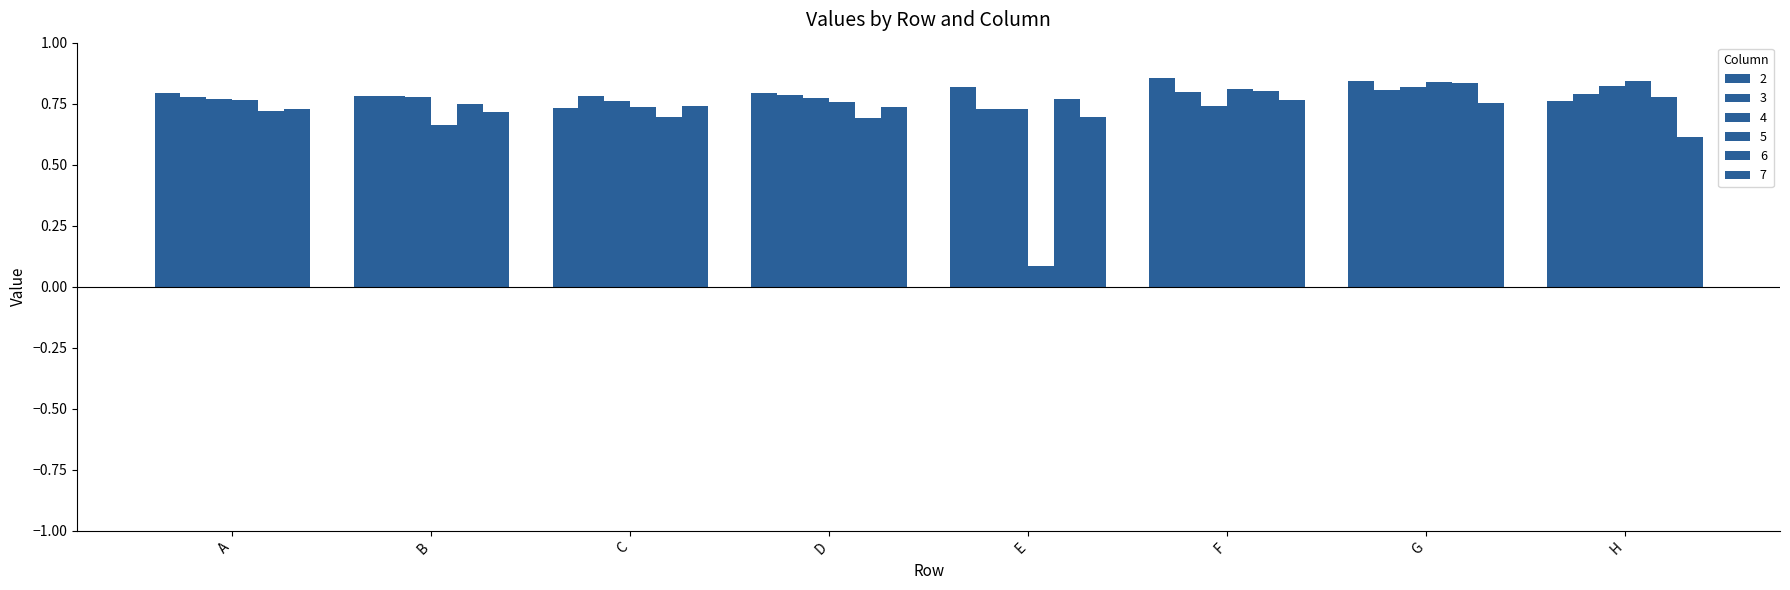

How many bars are there in total?

48